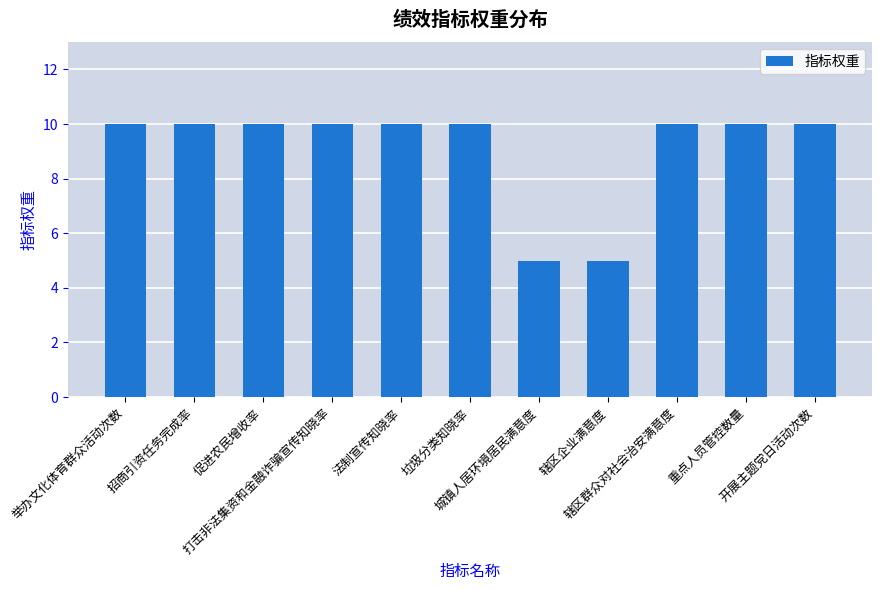

What is the difference between the values at 促进农民增收率 and 城镇人居环境居民满意度?

5